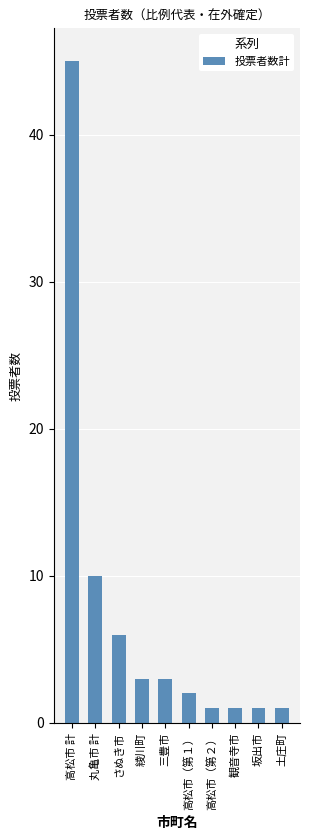

What is the ratio of the value at 土庄町 to the value at 高松市（第１）?

0.5